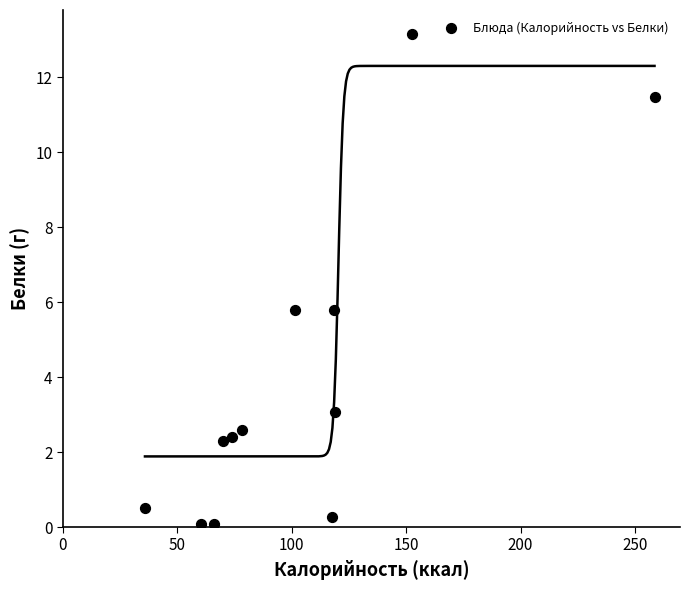

What is the average X value?

104.3